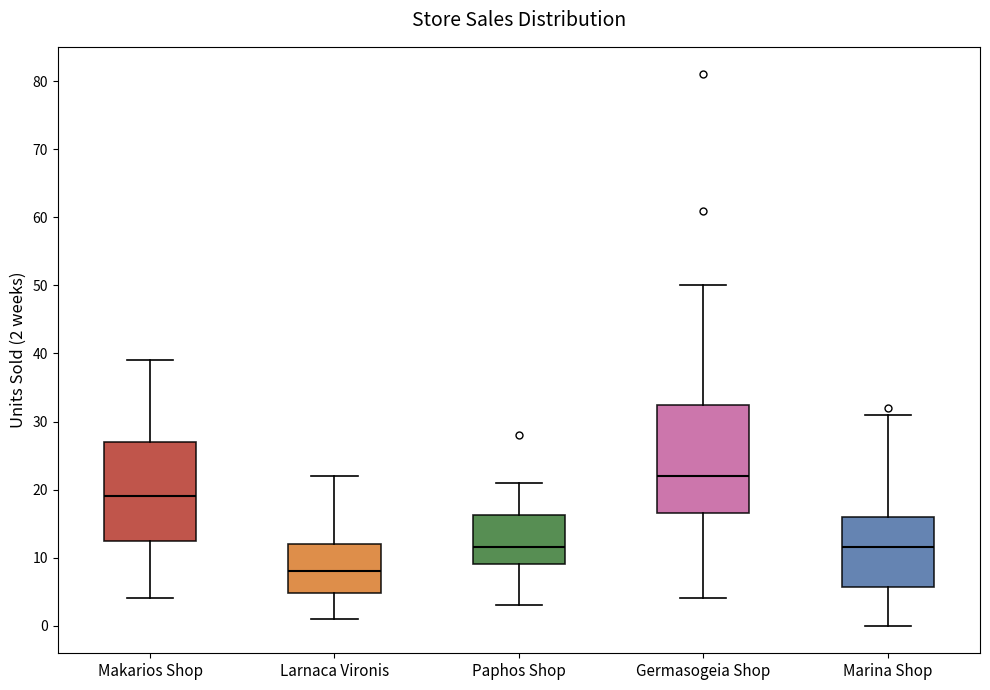

Reading left to right, transcribe this box plot: for each box, give where its median line is, the range the box spans, and where its two whiskers end, as read against the y-axis. The values are not printed on the chart, so give them approximately, as read against the axis.

Makarios Shop: median 19, box 13 to 27, whiskers 4 to 39
Larnaca Vironis: median 8, box 5 to 12, whiskers 1 to 22
Paphos Shop: median 12, box 9 to 16, whiskers 3 to 21
Germasogeia Shop: median 22, box 17 to 33, whiskers 4 to 50
Marina Shop: median 12, box 6 to 16, whiskers 0 to 31